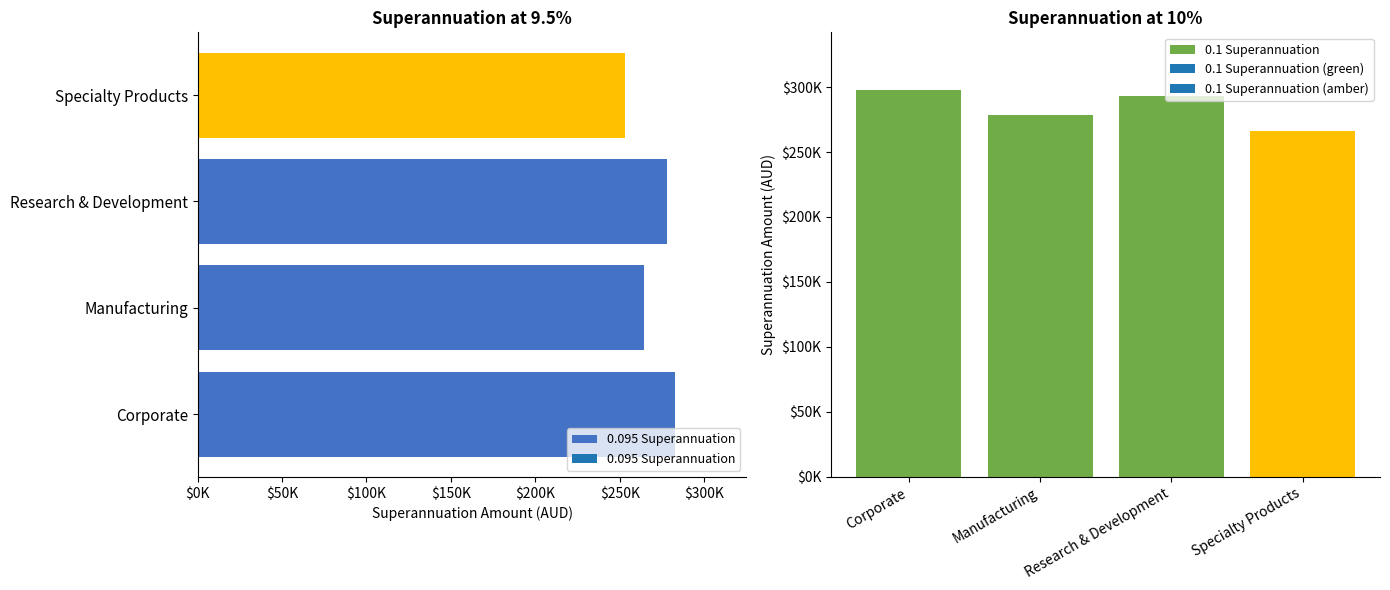

The value of 0.095 Superannuation at Corporate is 119817.9. True or false?

False